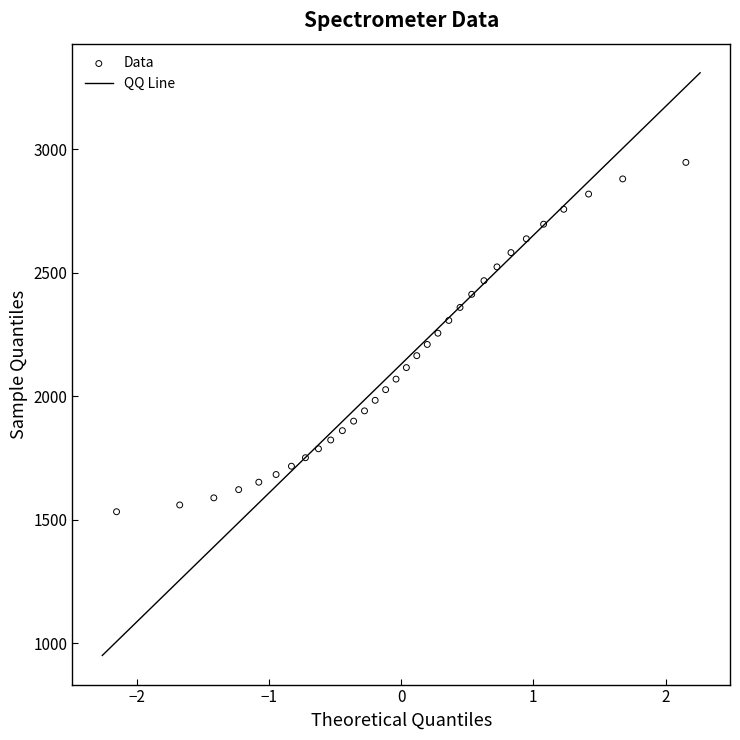

What is the range of X values (max minus min)?

4.3